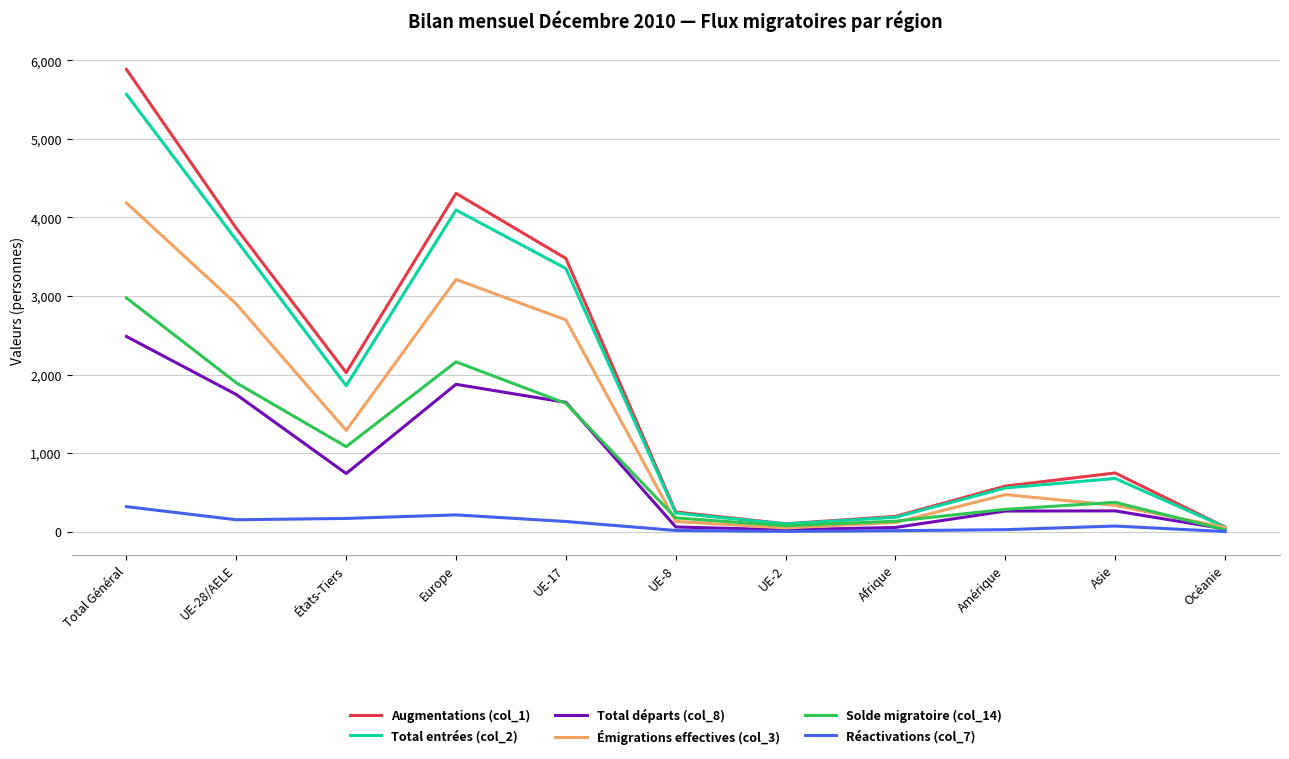

Is the value of Solde migratoire (col_14) at Amérique greater than the value of Total entrées (col_2) at UE-17?

No